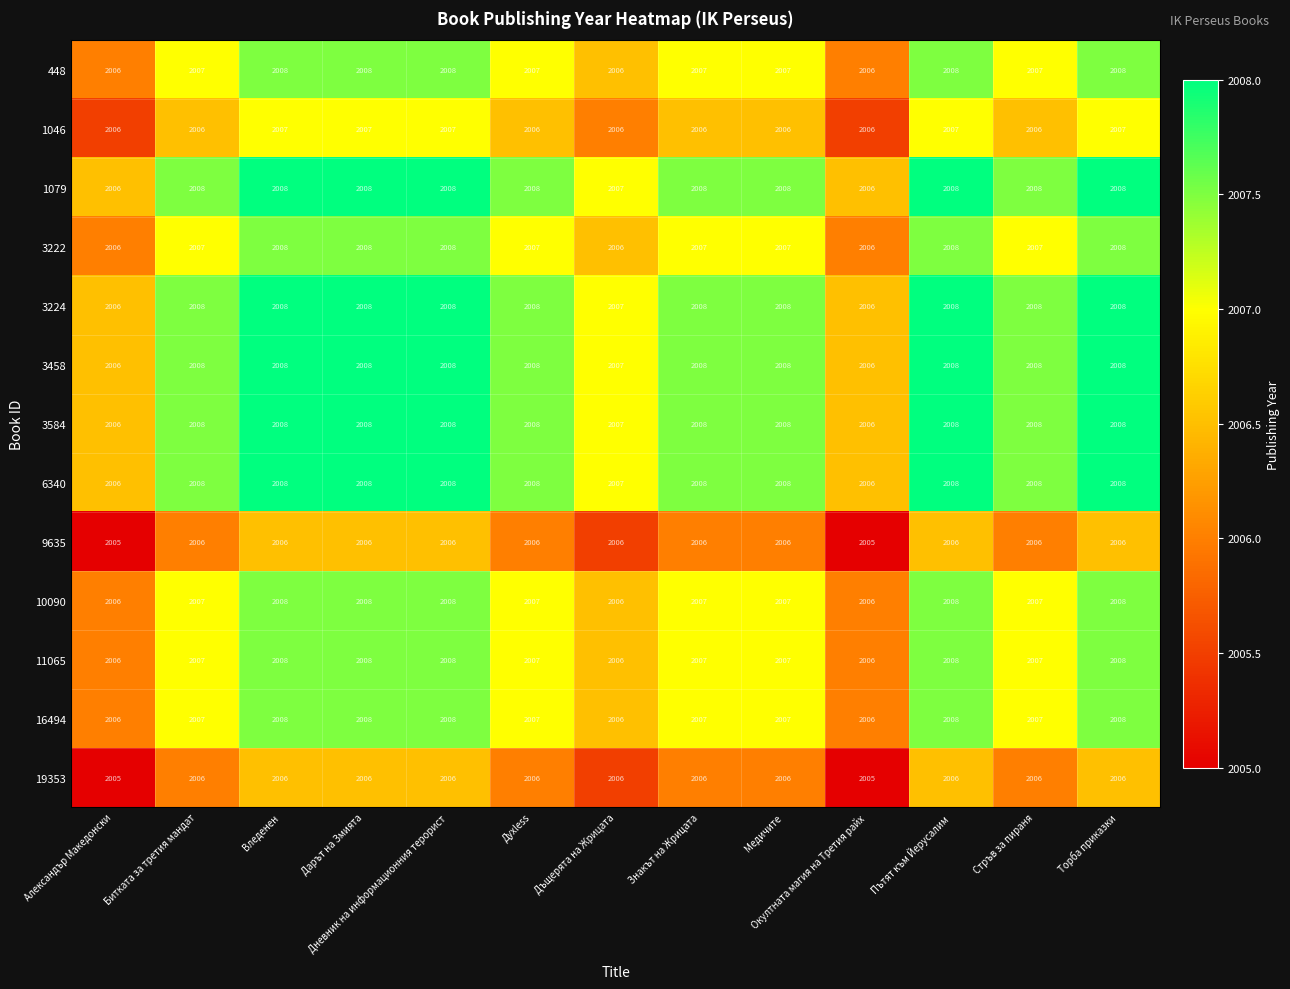

What is the minimum value for 10090?

2006